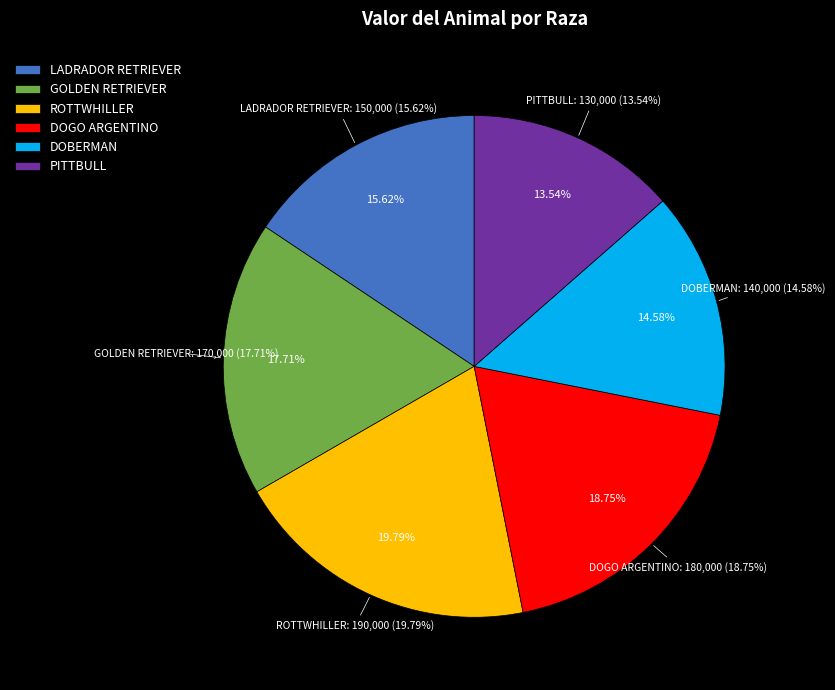

The LADRADOR RETRIEVER slice represents 8% of the pie. True or false?

False